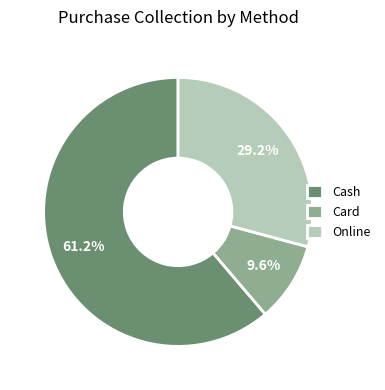

To the nearest percent, what portion does Card represent?

10%